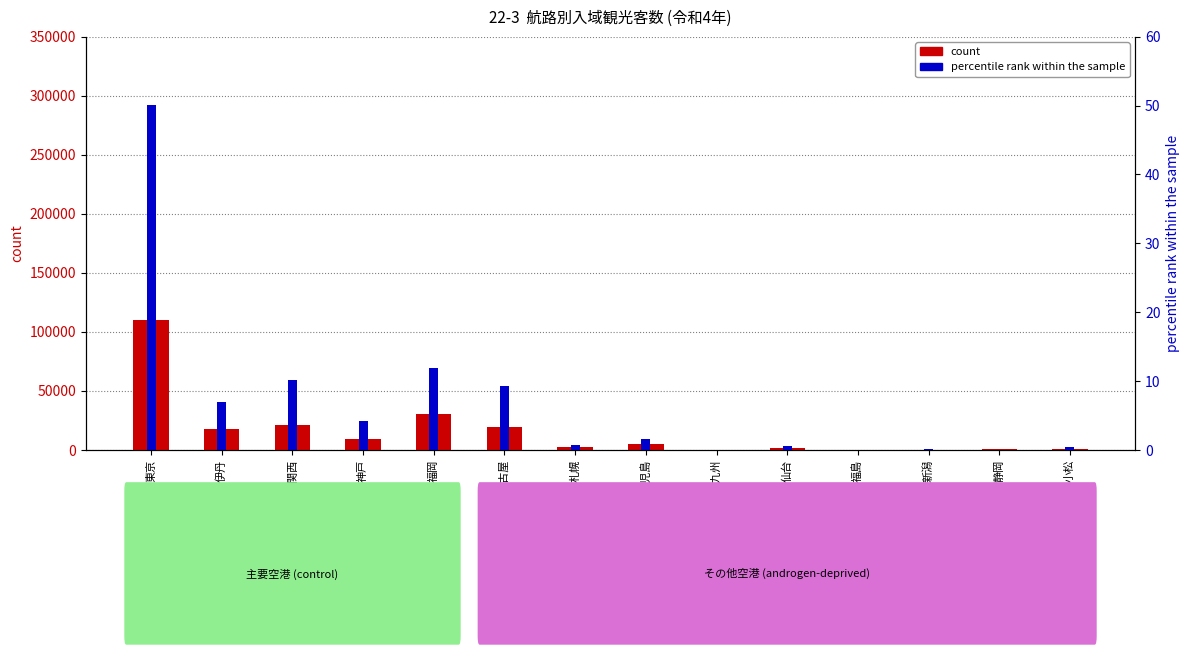

The chart shows a value of 45258 at 北九州. True or false?

False